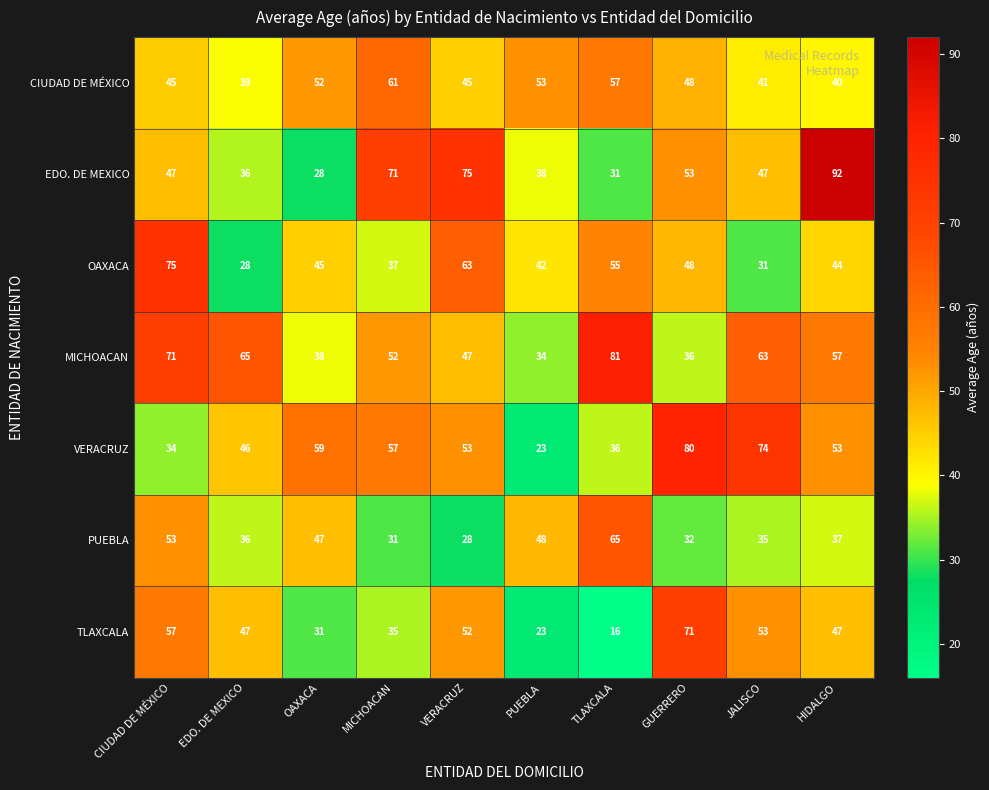

The TLAXCALA series shows 84 at HIDALGO. True or false?

False